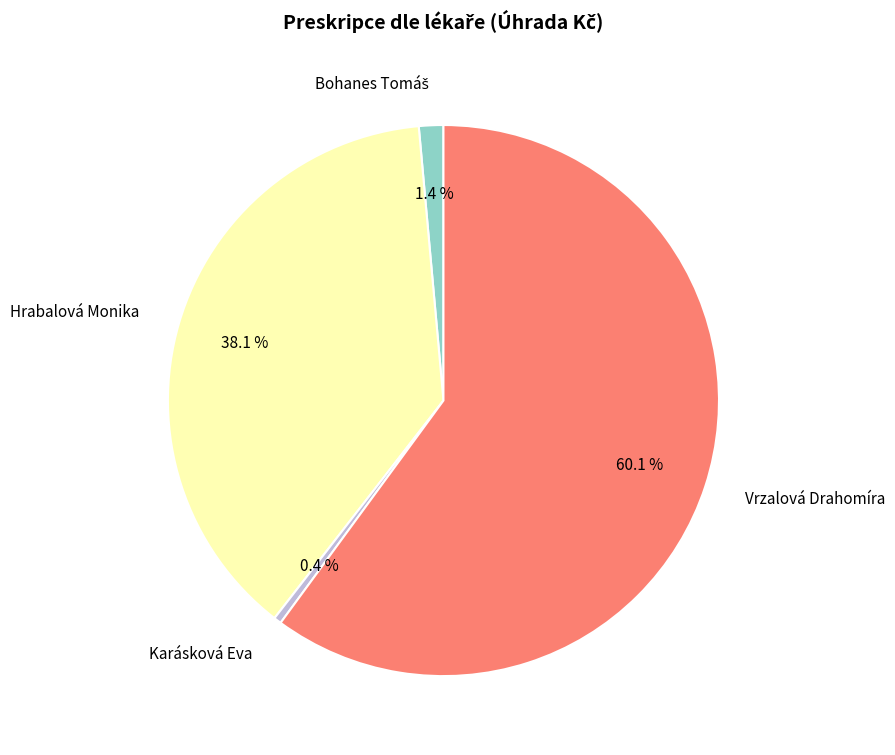

The Karásková Eva slice represents 10% of the pie. True or false?

False